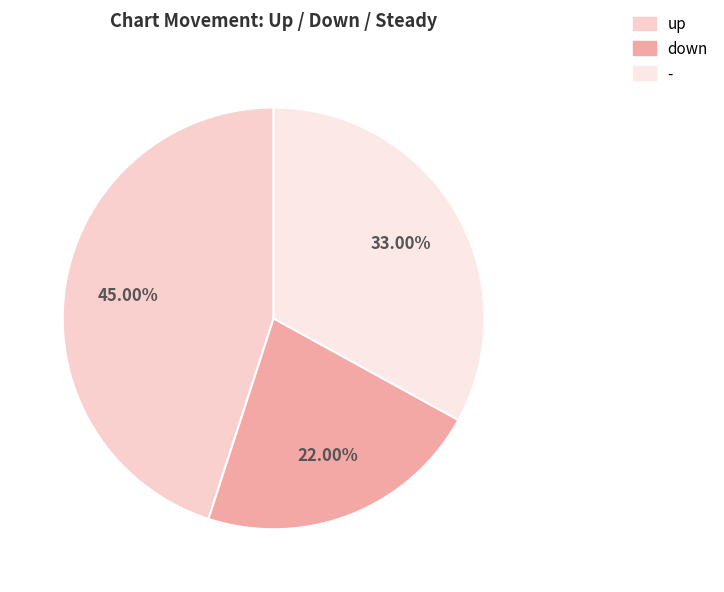

To the nearest percent, what portion does - represent?

33%